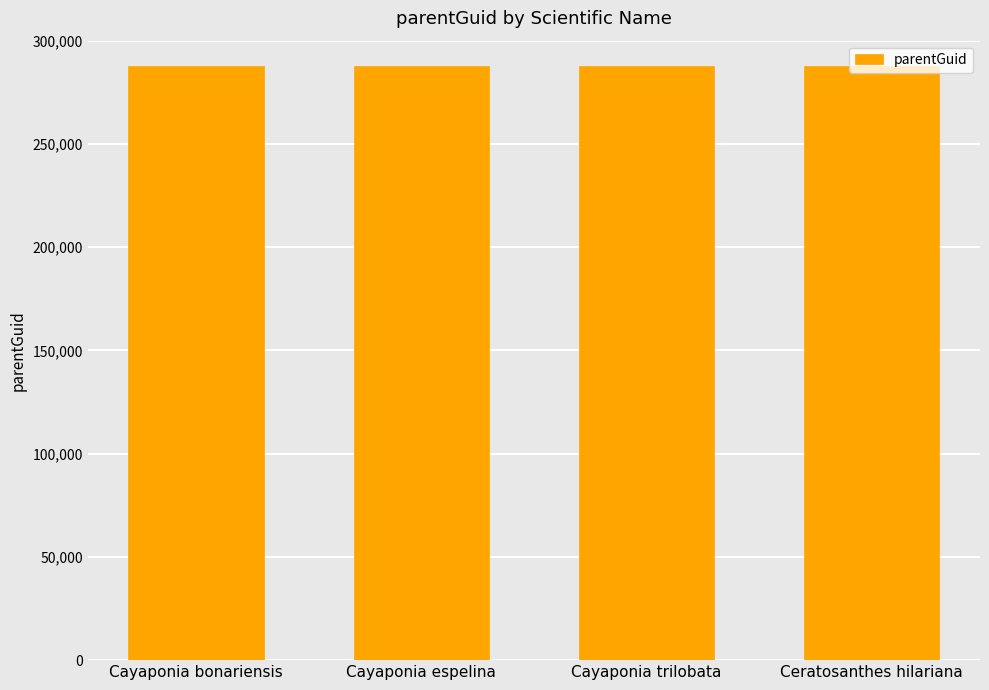

True or false: the data shows 163530 at Cayaponia bonariensis.

False